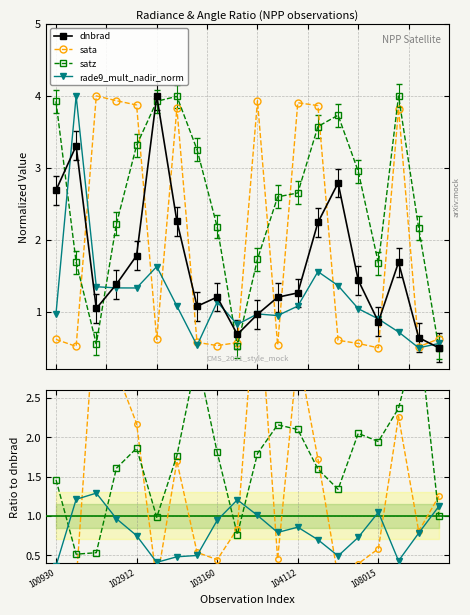

What are all the series names shown in the legend?

dnbrad, sata, satz, rade9_mult_nadir_norm